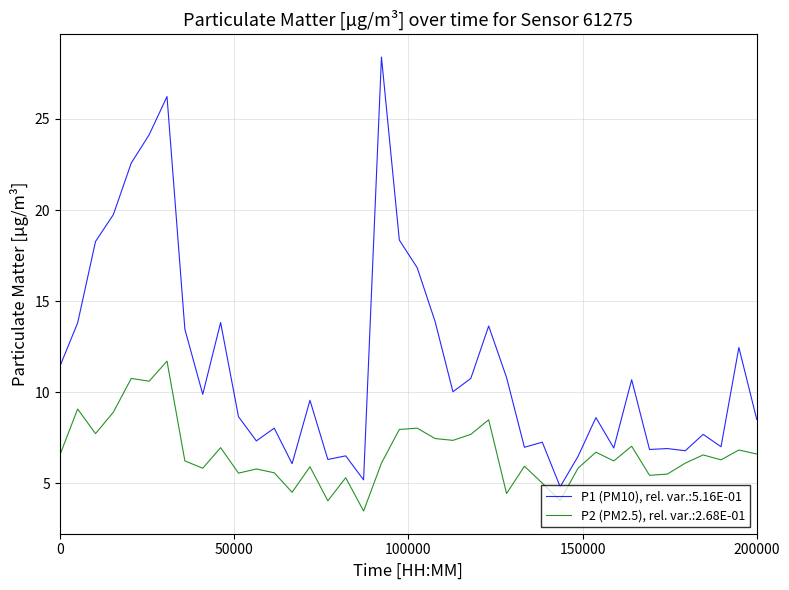

What is the smallest value displayed?

3.5